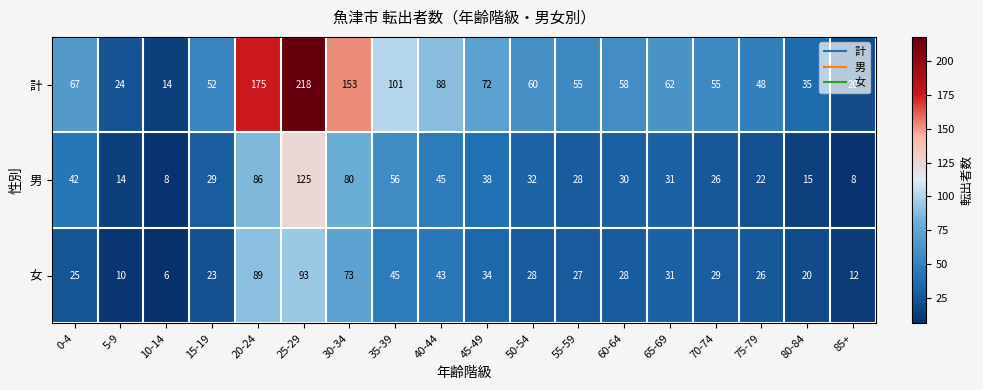

At how many categories does at least one series exceed 40?

14